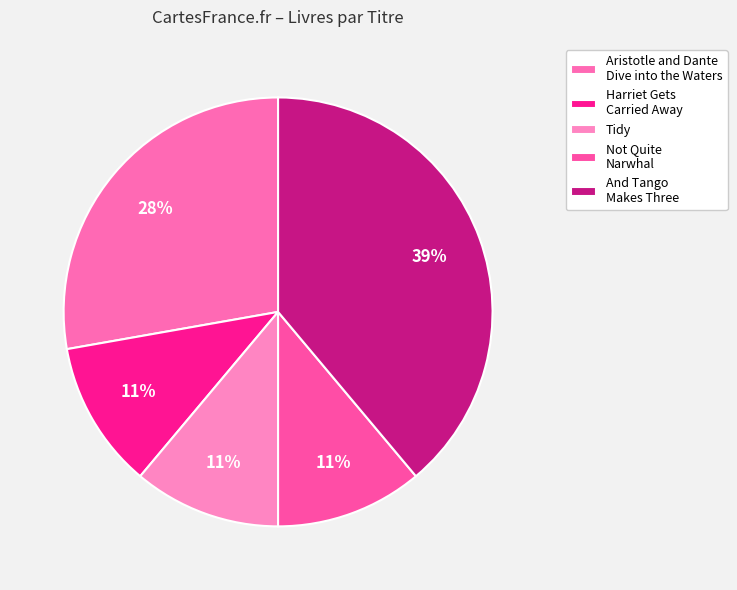

To the nearest percent, what is the difference between the largest and smallest slice percentages?

28%